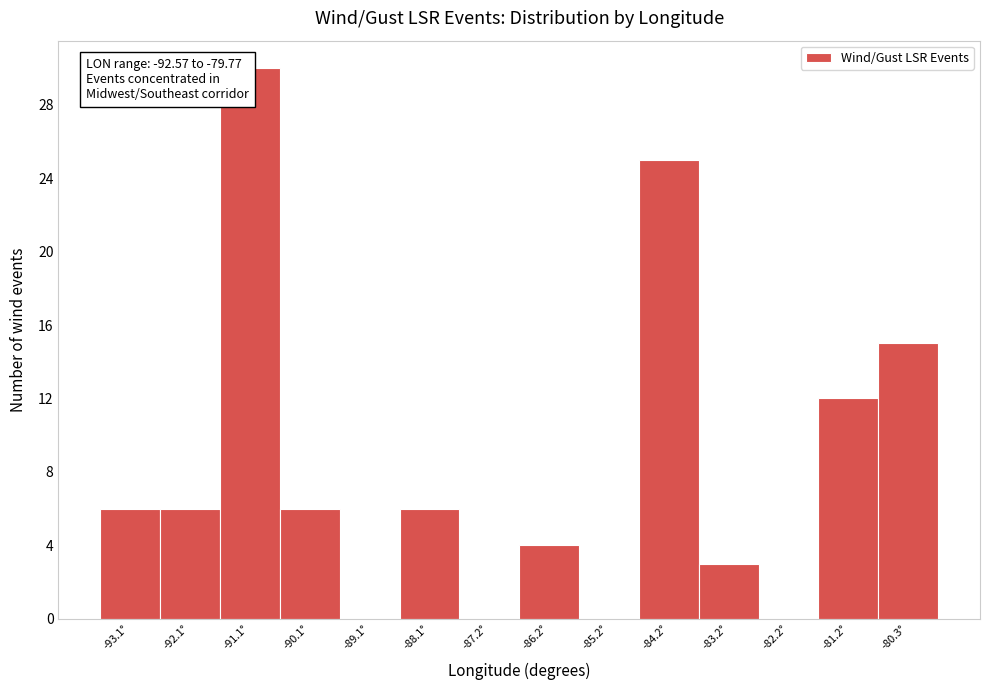

Reading left to right, what are all the values shown in this chart?

-93.1°=6	-92.1°=6	-91.1°=30	-90.1°=6	-89.1°=0	-88.1°=6	-87.2°=0	-86.2°=4	-85.2°=0	-84.2°=25	-83.2°=3	-82.2°=0	-81.2°=12	-80.3°=15